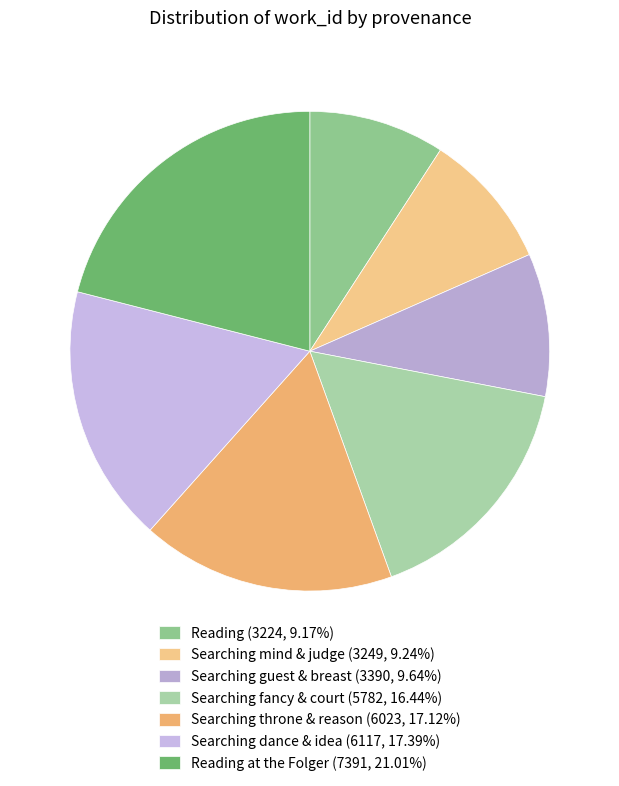

How many slices are in this pie chart?

7